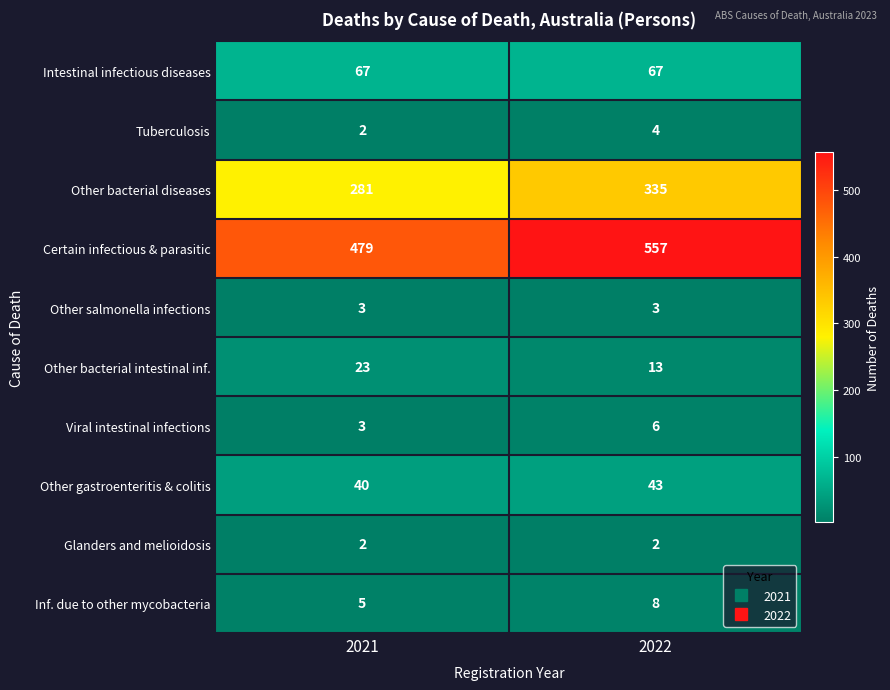

At which category is the sum across all series the highest?

2022